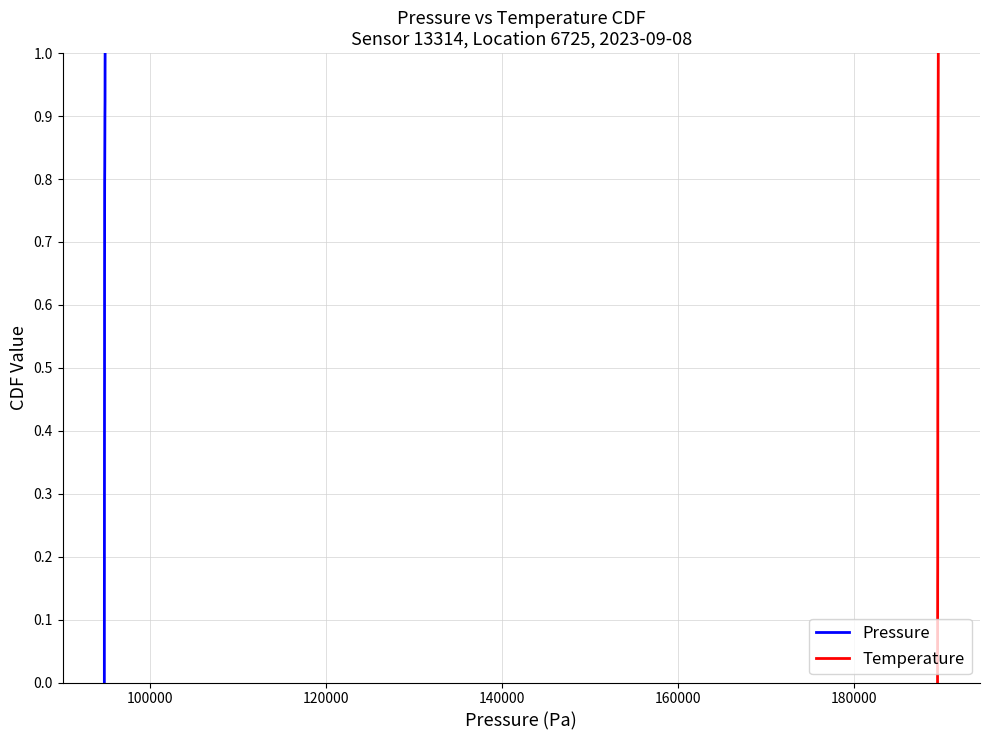

Reading left to right, what are all the values shown in this chart?

Pressure: 0.0	0.0	0.1	0.1	0.1	0.1	0.2	0.2	0.2	0.2	0.3	0.3	0.3	0.3	0.4	0.4	0.4	0.4	0.5	0.5	0.5	0.5	0.6	0.6	0.6	0.6	0.7	0.7	0.7	0.7	0.8	0.8	0.8	0.8	0.9	0.9	0.9	0.9	1.0	1.0
Temperature: 0.0	0.0	0.1	0.1	0.1	0.1	0.2	0.2	0.2	0.2	0.3	0.3	0.3	0.3	0.4	0.4	0.4	0.4	0.5	0.5	0.5	0.5	0.6	0.6	0.6	0.6	0.7	0.7	0.7	0.7	0.8	0.8	0.8	0.8	0.9	0.9	0.9	0.9	1.0	1.0